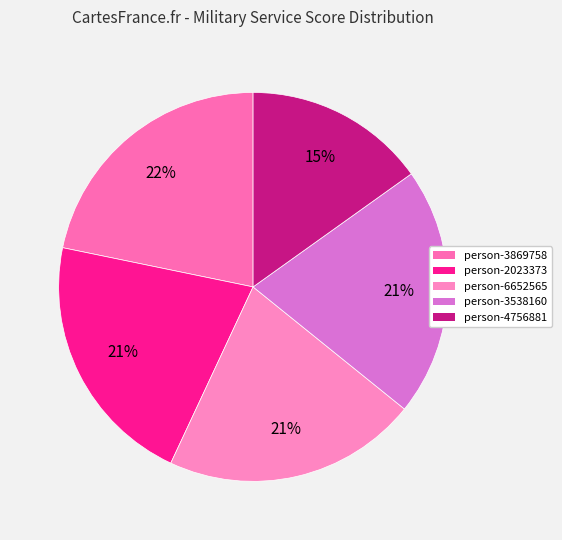

How many slices are in this pie chart?

5